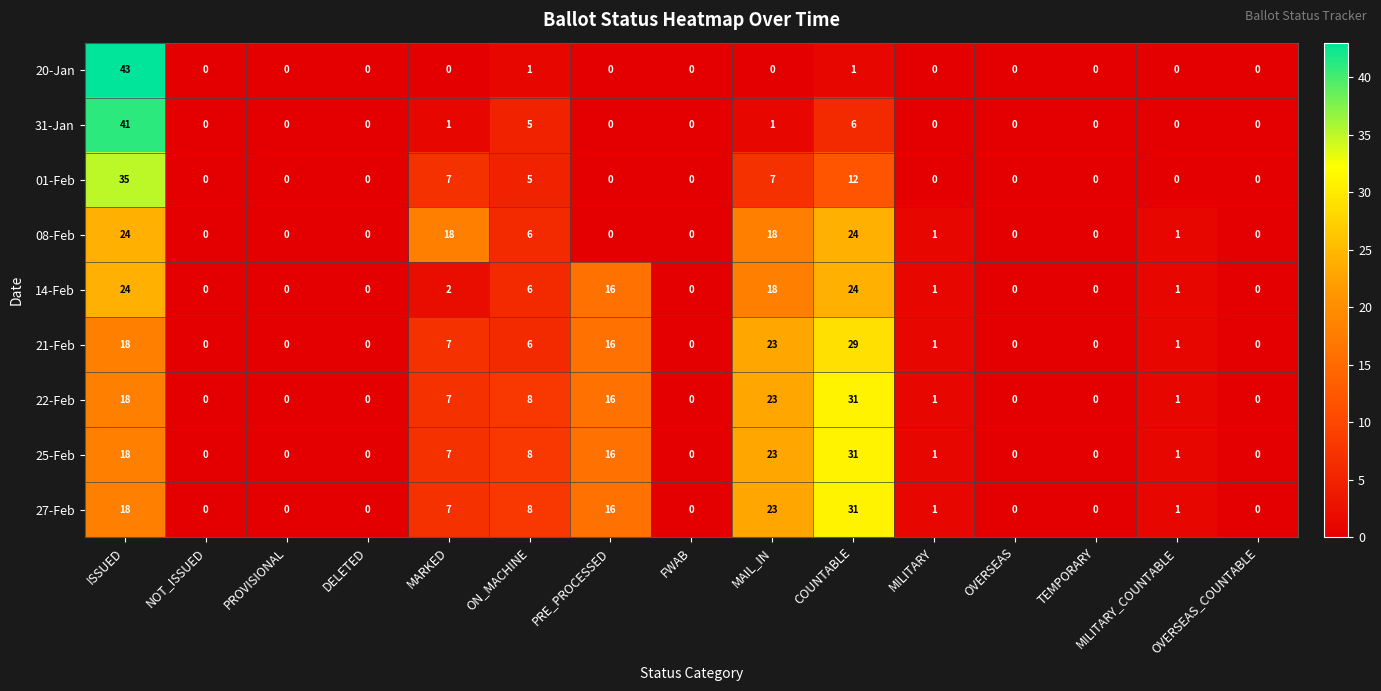

What is the greatest value displayed?

43